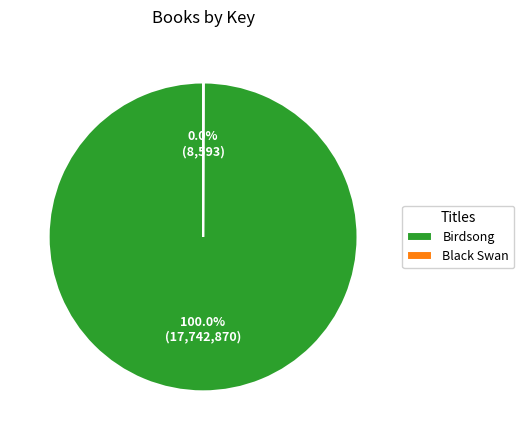

What is the majority slice?

Birdsong